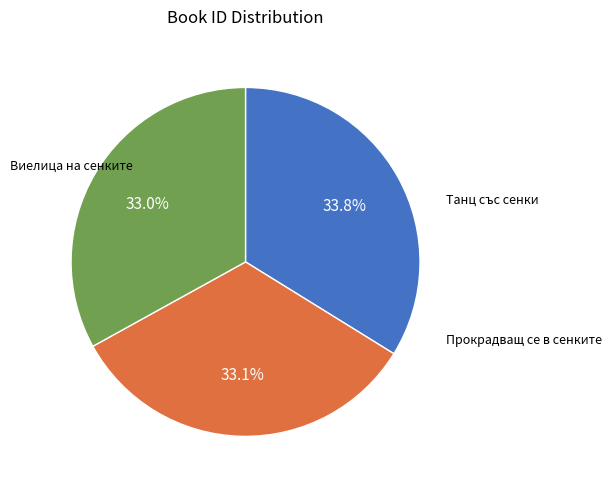

Is there a majority slice in this chart?

No